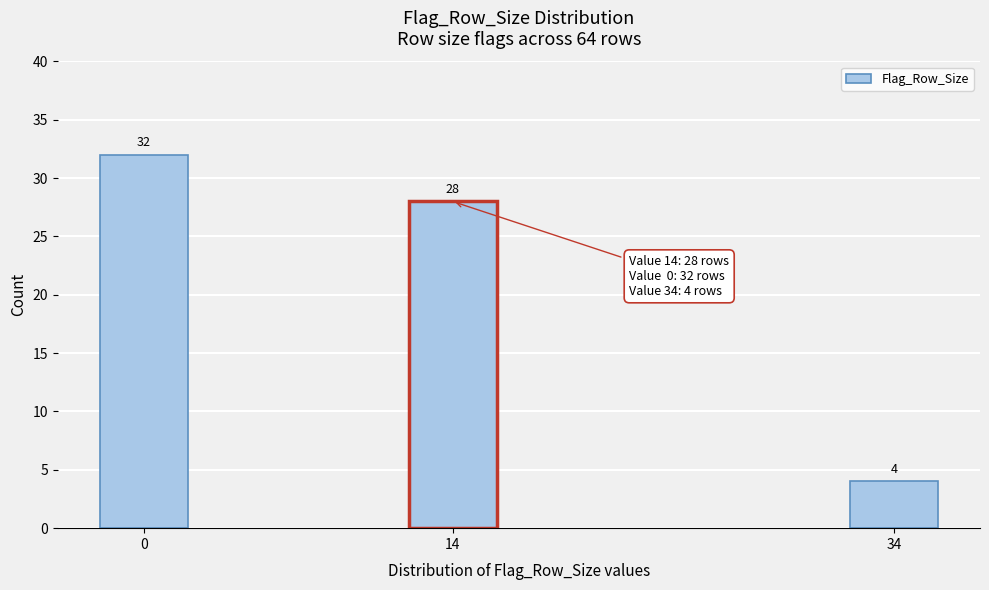

Reading left to right, transcribe all the data shown in this chart.

32	28	4